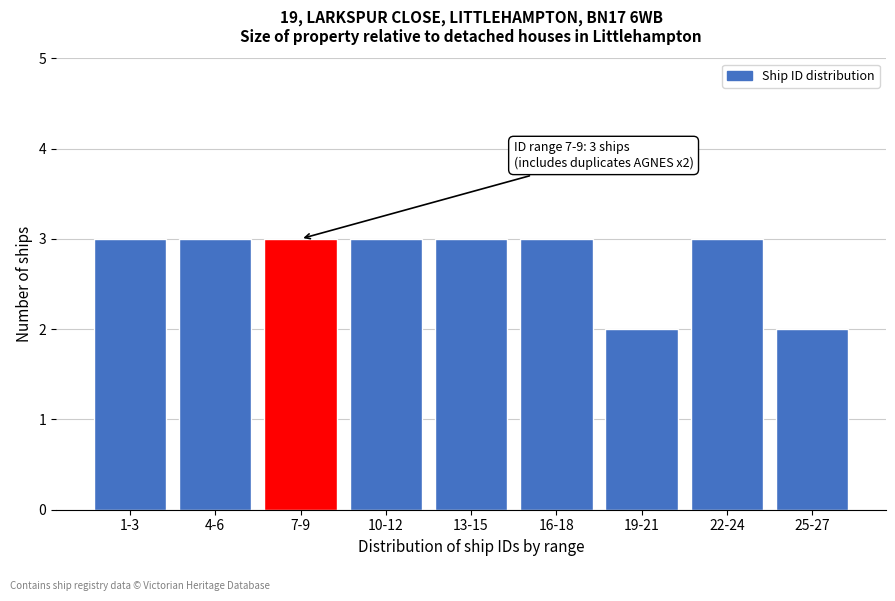

Reading right to left, extract all data points from this chart.

2	3	2	3	3	3	3	3	3